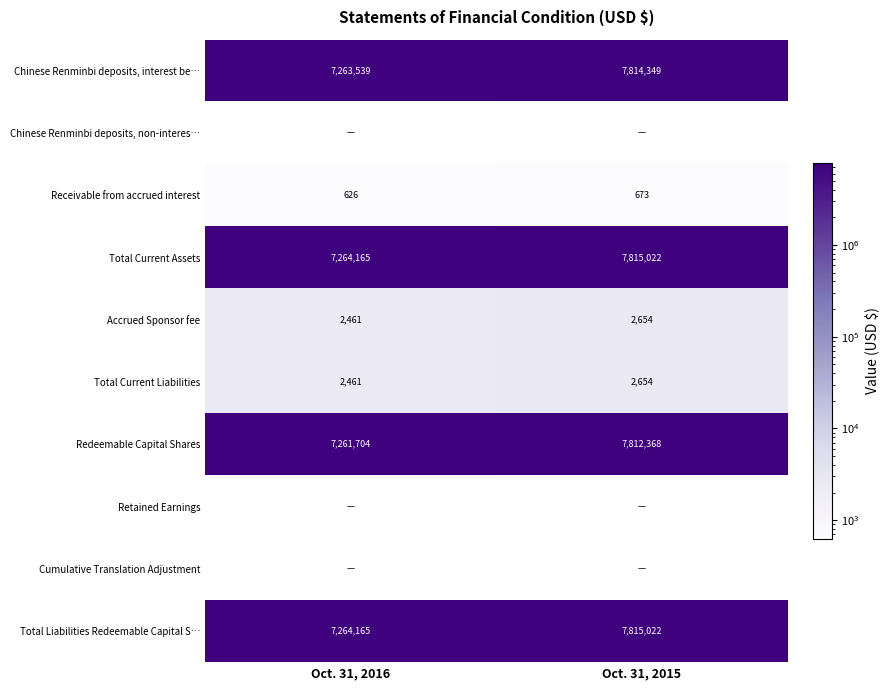

What is the minimum value for Redeemable Capital Shares?

7261704